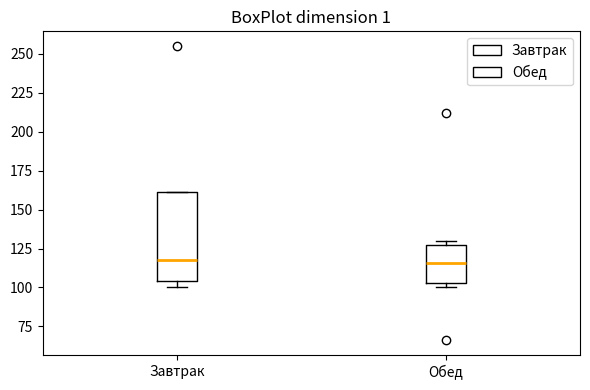

Where is the lower edge of the box for Завтрак on the y-axis? The values are not printed on the chart, so give them approximately, as read against the axis.

105